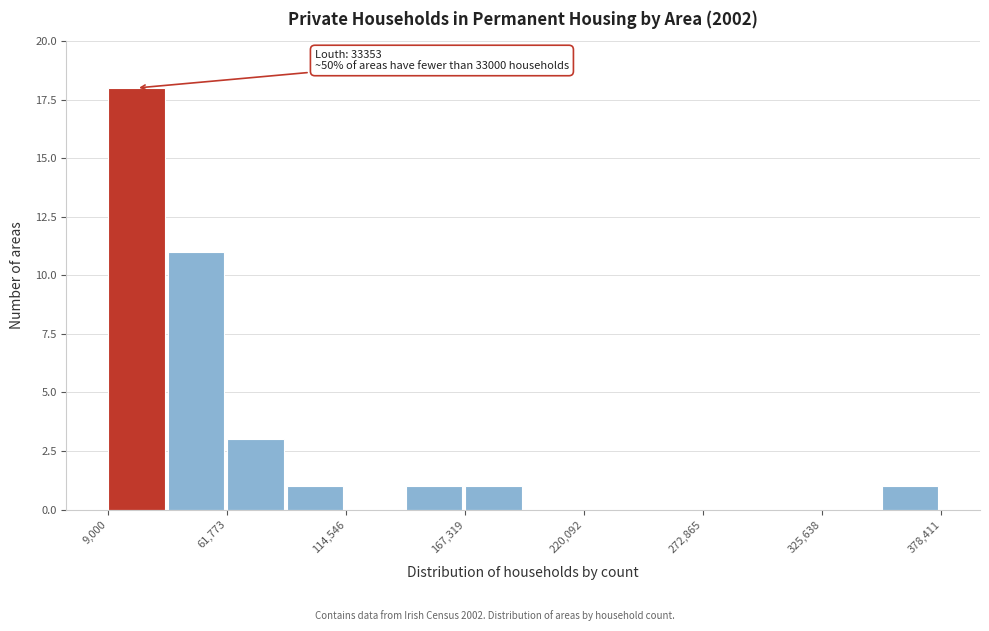

Read against the x-axis, roughly where is the centre of the tallest bar?

20000